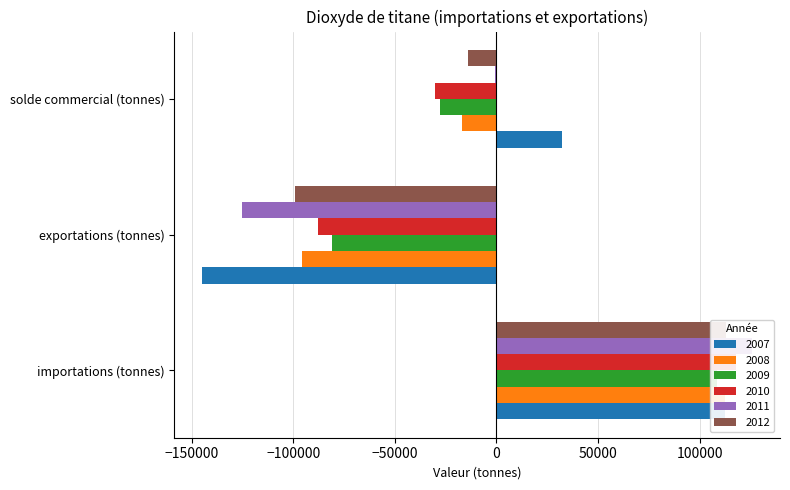

Reading left to right, what are all the values shown in this chart?

2007: importations (tonnes)=112588	exportations (tonnes)=-144839	solde commercial (tonnes)=32251
2008: importations (tonnes)=112450	exportations (tonnes)=-95536	solde commercial (tonnes)=-16914
2009: importations (tonnes)=108354	exportations (tonnes)=-80755	solde commercial (tonnes)=-27599
2010: importations (tonnes)=117660	exportations (tonnes)=-87525	solde commercial (tonnes)=-30135
2011: importations (tonnes)=125973	exportations (tonnes)=-125353	solde commercial (tonnes)=-620
2012: importations (tonnes)=112743	exportations (tonnes)=-98846	solde commercial (tonnes)=-13897